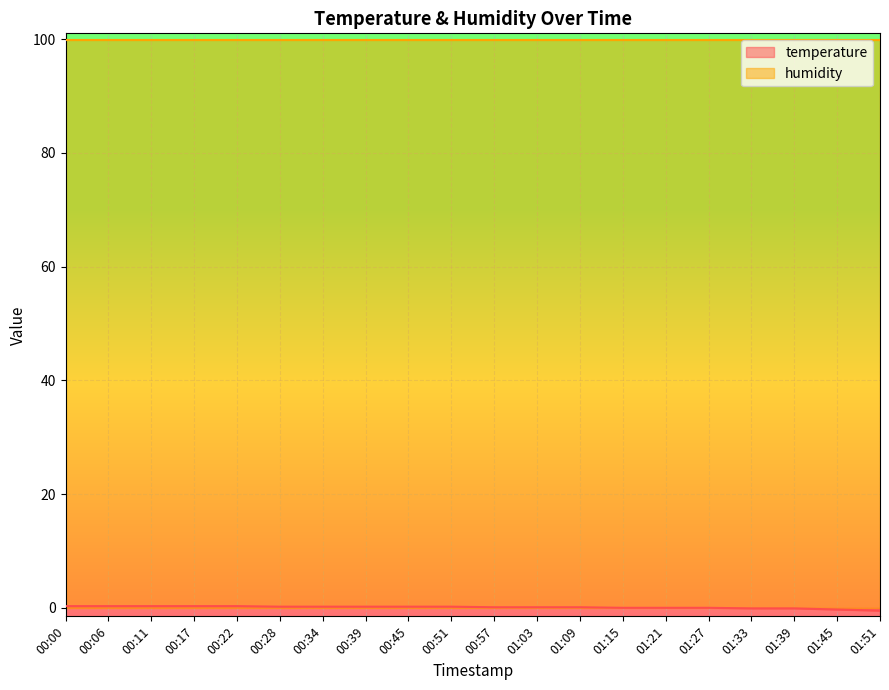

Reading left to right, extract all data points from this chart.

00:00=0.3	00:06=0.3	00:11=0.3	00:17=0.3	00:22=0.3	00:28=0.2	00:34=0.2	00:39=0.2	00:45=0.2	00:51=0.2	00:57=0.1	01:03=0.1	01:09=0.1	01:15=0.0	01:21=0.0	01:27=0.0	01:33=-0.1	01:39=-0.1	01:45=-0.3	01:51=-0.5